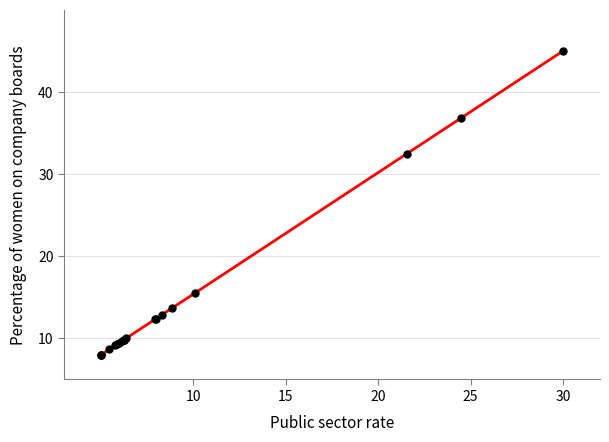

What Y value in the scatter plot is closest to 26?

32.5